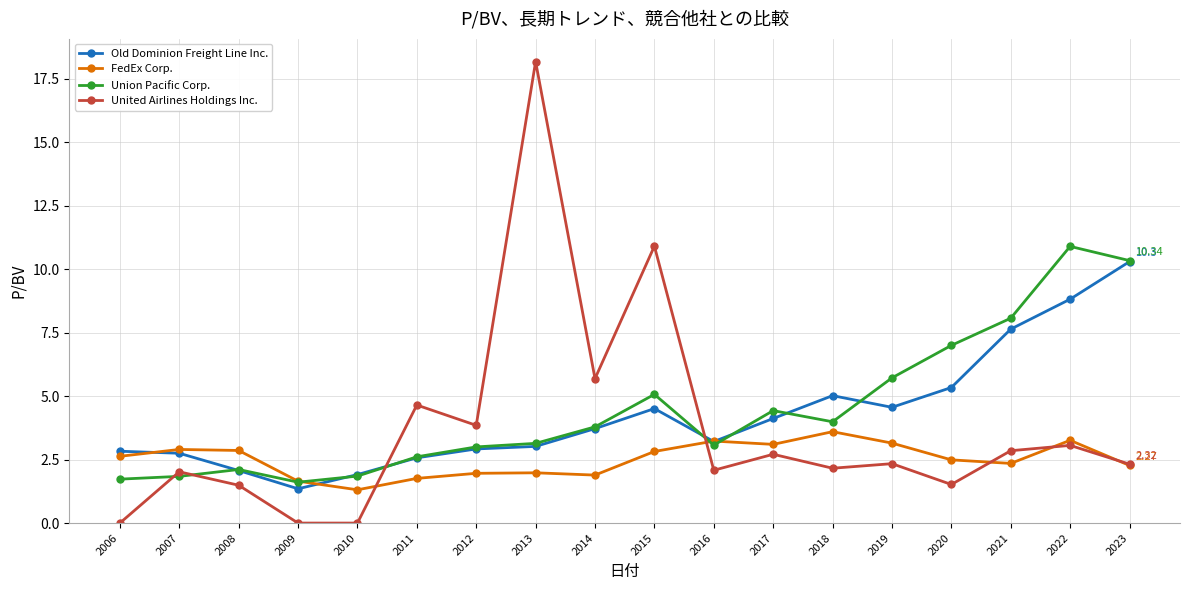

True or false: Union Pacific Corp. has a value of 1.7 at 2006.

True